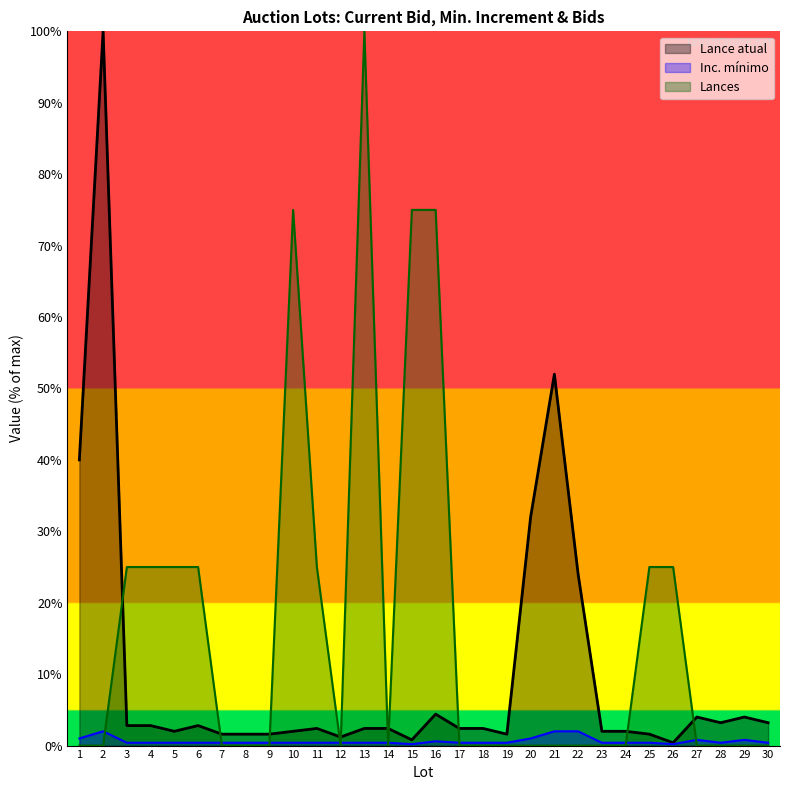

What is the difference between the second highest and minimum values in the Lances series?

75.0